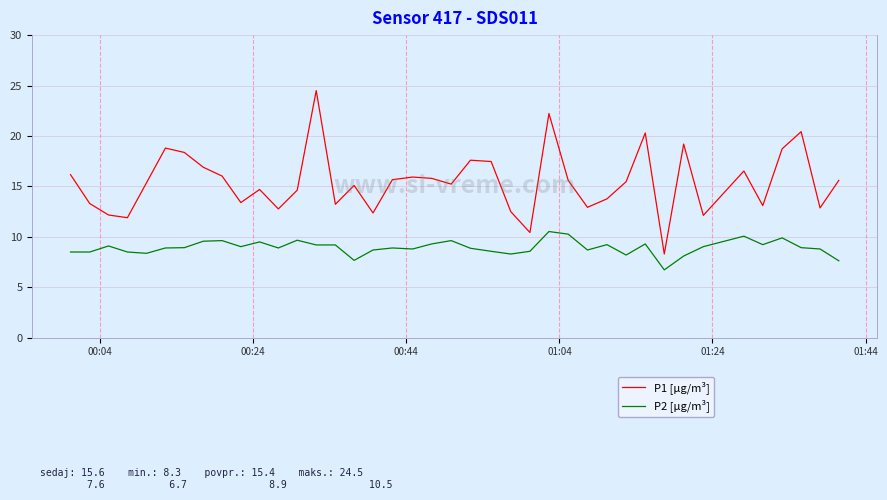

What is the minimum value shown in the chart?

6.7